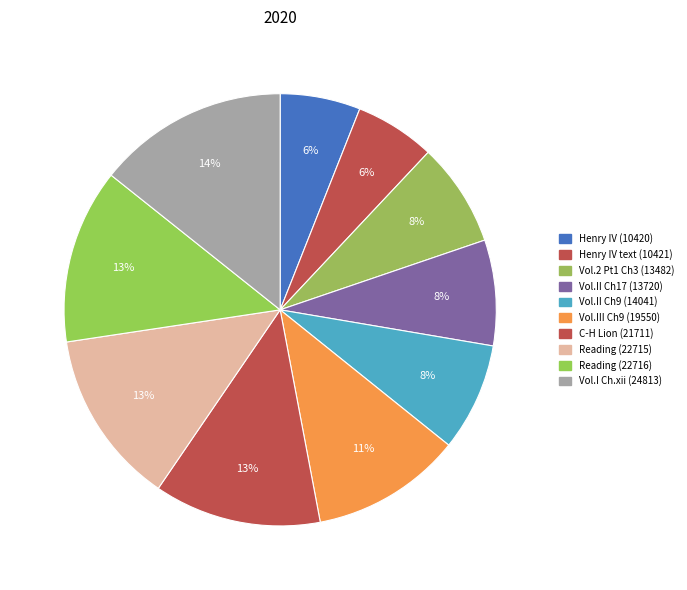

Rank the categories by value from lowest to highest.

Two examples follow: Henry IV (10420), Two examples follow in text (10421), Vol. 2, Part 1, Chap. 3 (13482), Volume II, Chapter 17 (13720), Volume II, Chapter 9 (14041), Volume III, Chapter 9 (19550), C-H Lion (21711), Reading (22715), Reading (22716), Vol. I, Chap. xii (24813)